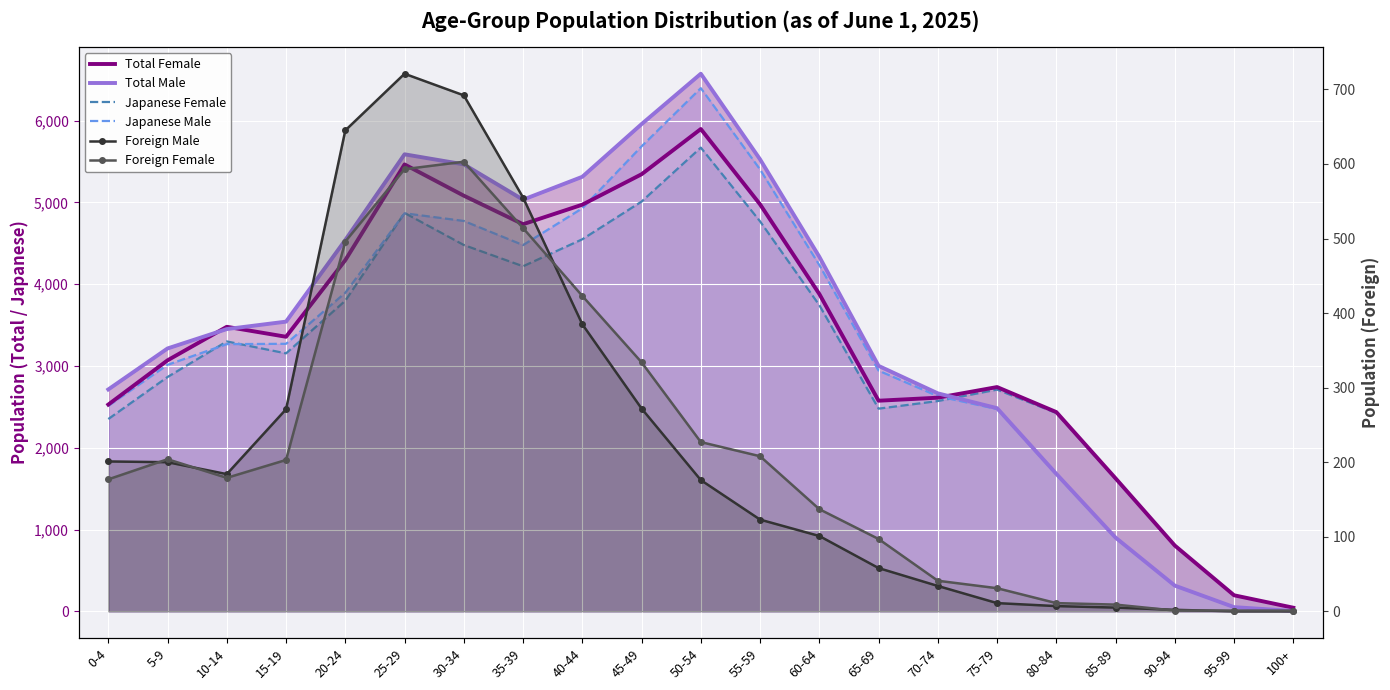

Is it true that Japanese Male equals 141 at 90-94?

False